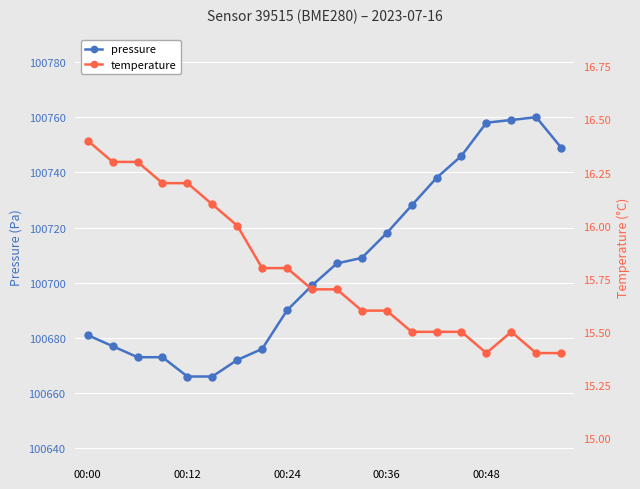

At how many categories does at least one series exceed 81809?

20